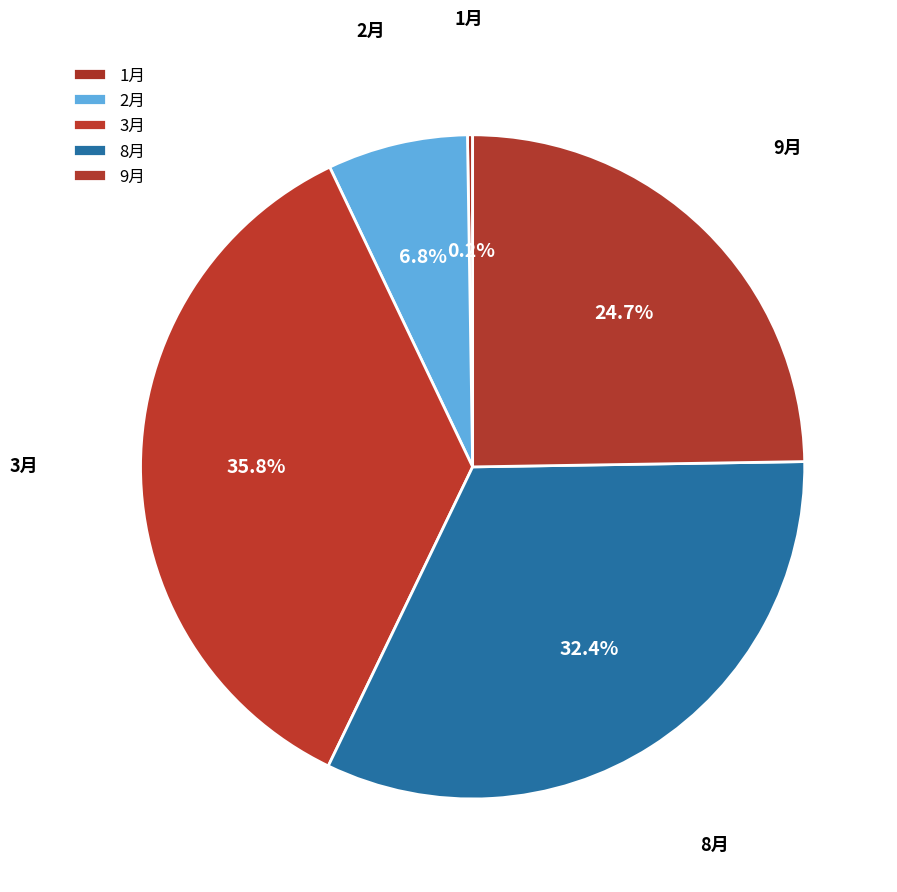

Combined, what portion of the pie is 8月 and 2月?

39.2%